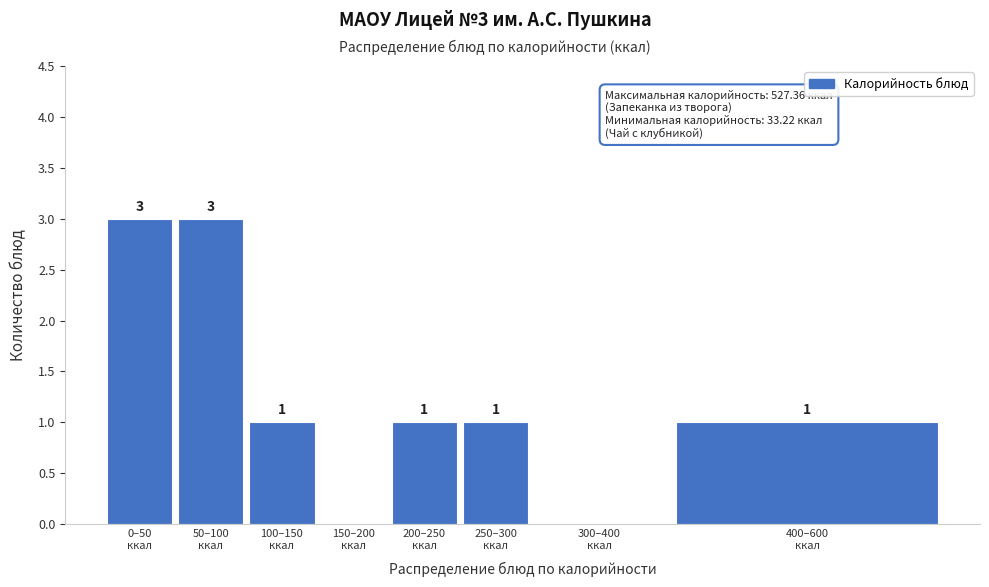

What is the sum of all values?

10